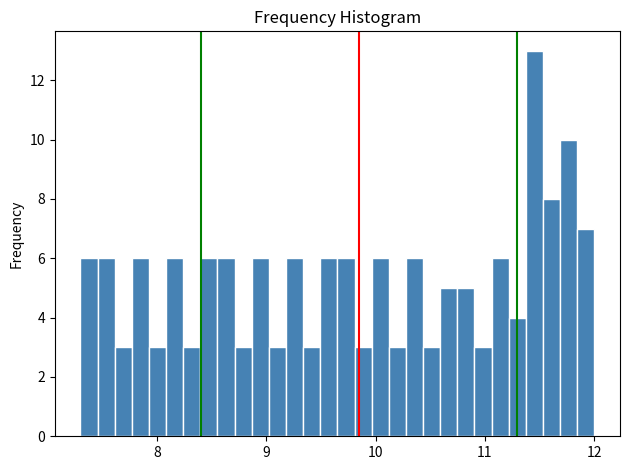

Read against the x-axis, roughly where is the centre of the tallest bar?

11.5